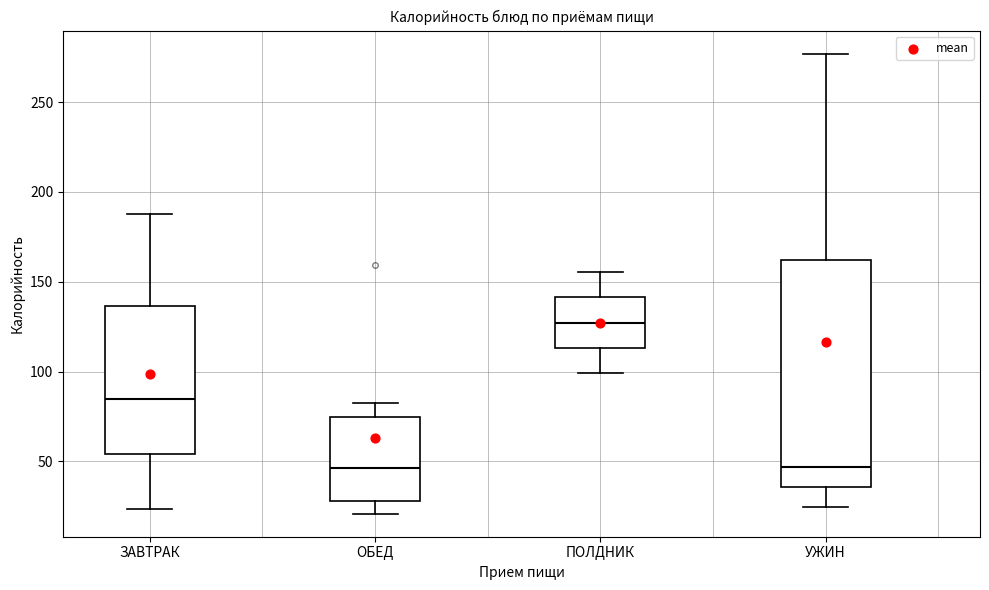

Reading left to right, transcribe this box plot: for each box, give where its median line is, the range the box spans, and where its two whiskers end, as read against the y-axis. The values are not printed on the chart, so give them approximately, as read against the axis.

ЗАВТРАК: median 85, box 55 to 135, whiskers 25 to 190
ОБЕД: median 45, box 30 to 75, whiskers 20 to 85
ПОЛДНИК: median 125, box 115 to 140, whiskers 100 to 155
УЖИН: median 45, box 35 to 160, whiskers 25 to 275